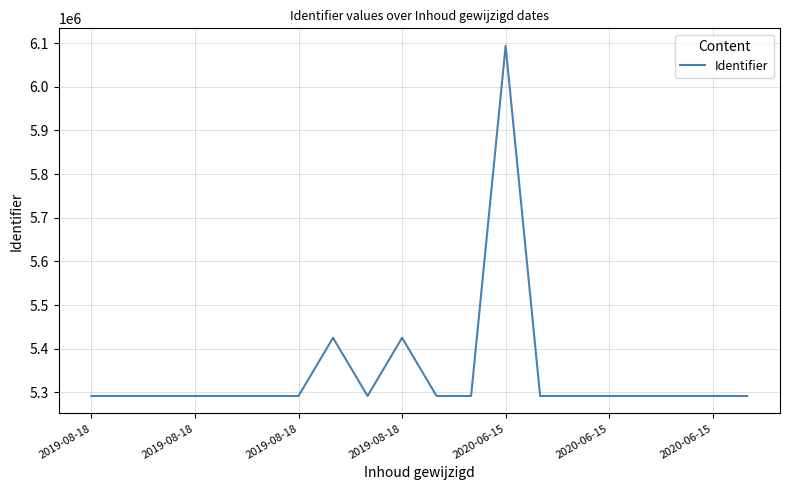

How many lines are shown in the chart?

1